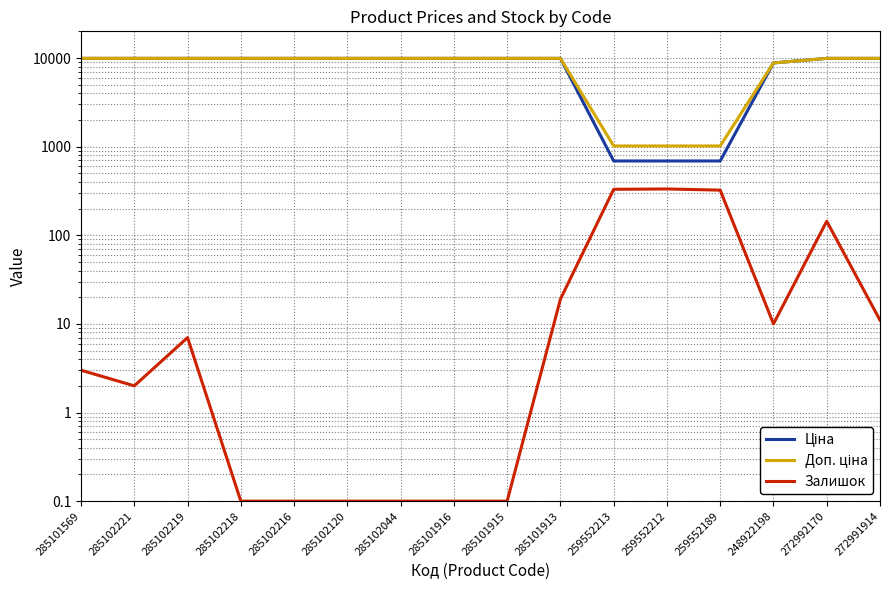

At which label does Залишок first exceed 7?

285101913